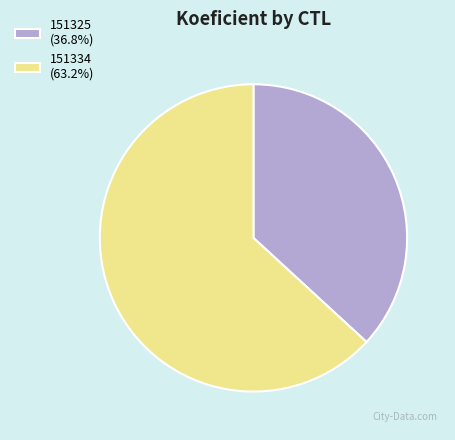

How many slices are in this pie chart?

2